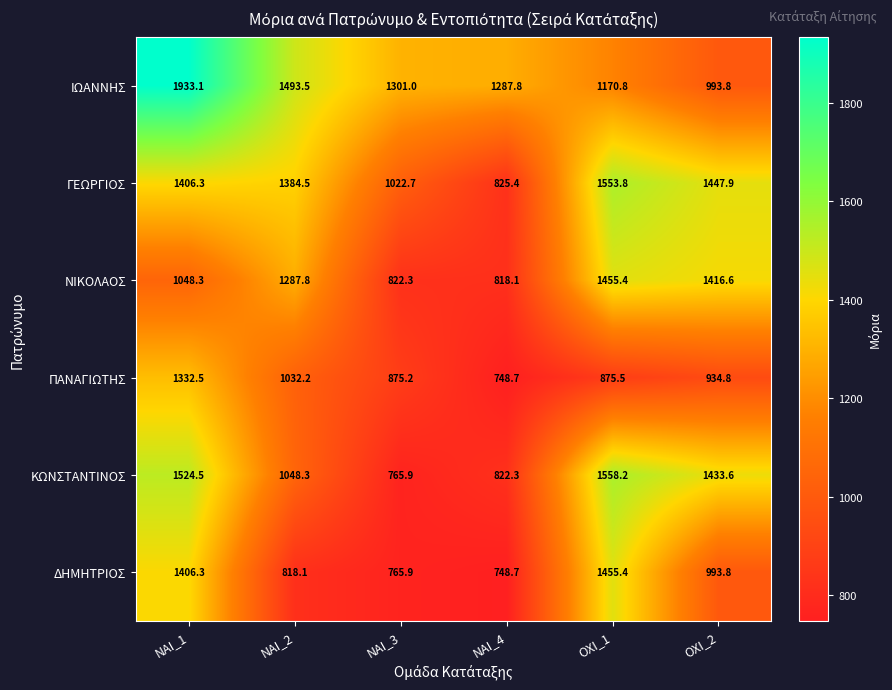

At which label is ΙΩΑΝΝΗΣ closest to 1463?

ΝΑΙ_2